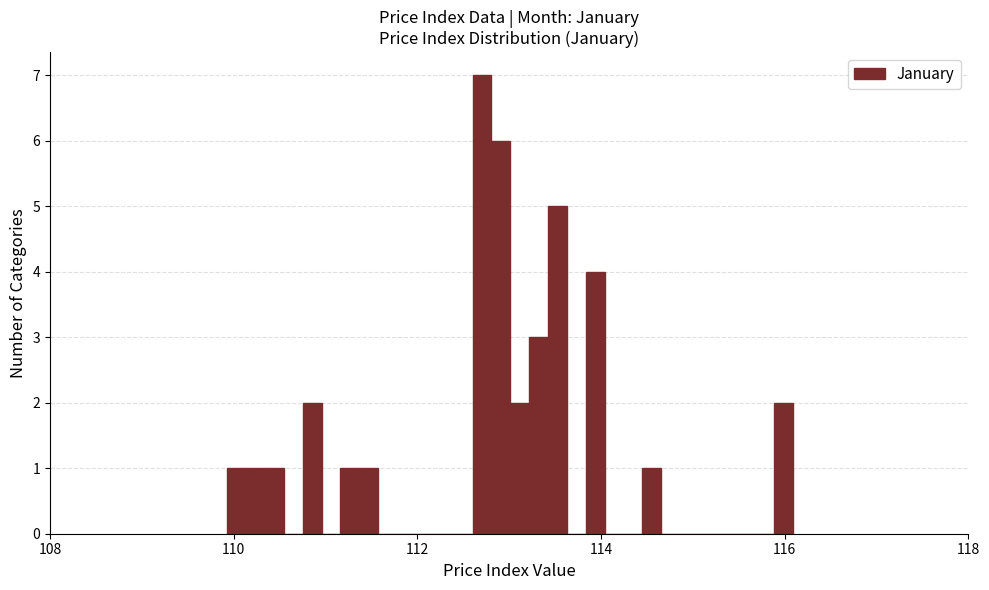

Around what value on the x-axis is the tallest bar? Give the approximate position of its centre, as read against the axis.

112.8